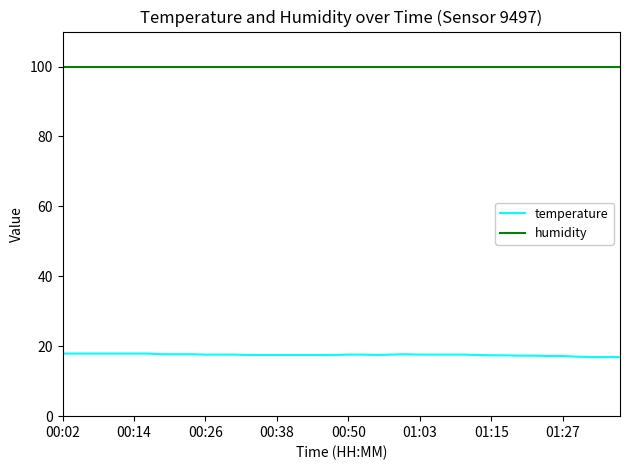

What is the minimum value shown in the chart?

16.9